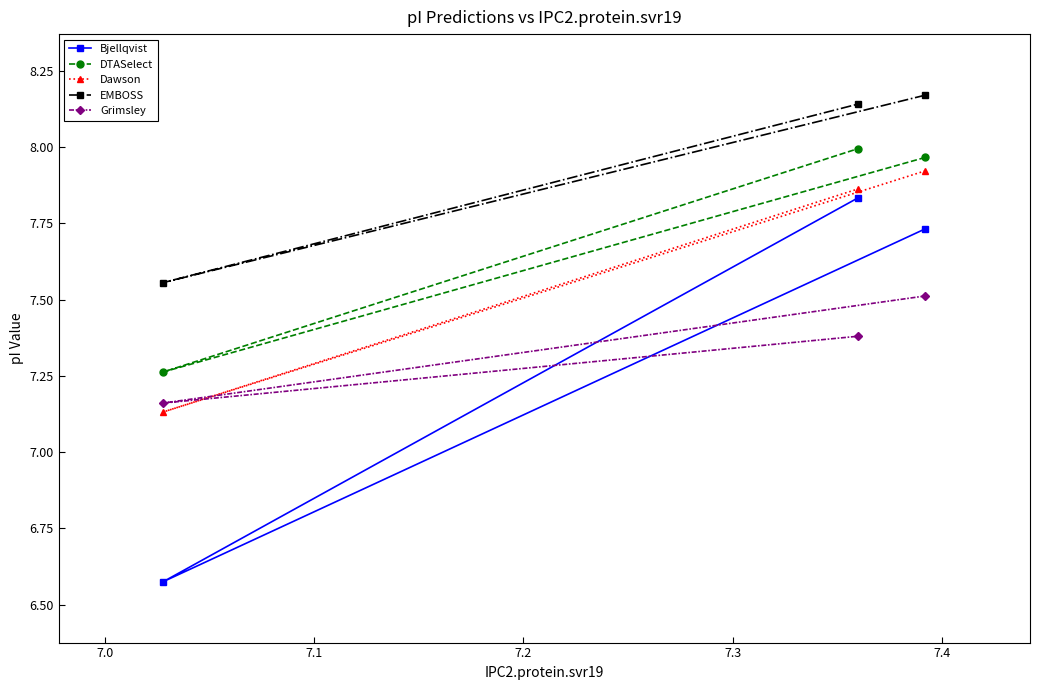

How many lines are shown in the chart?

5